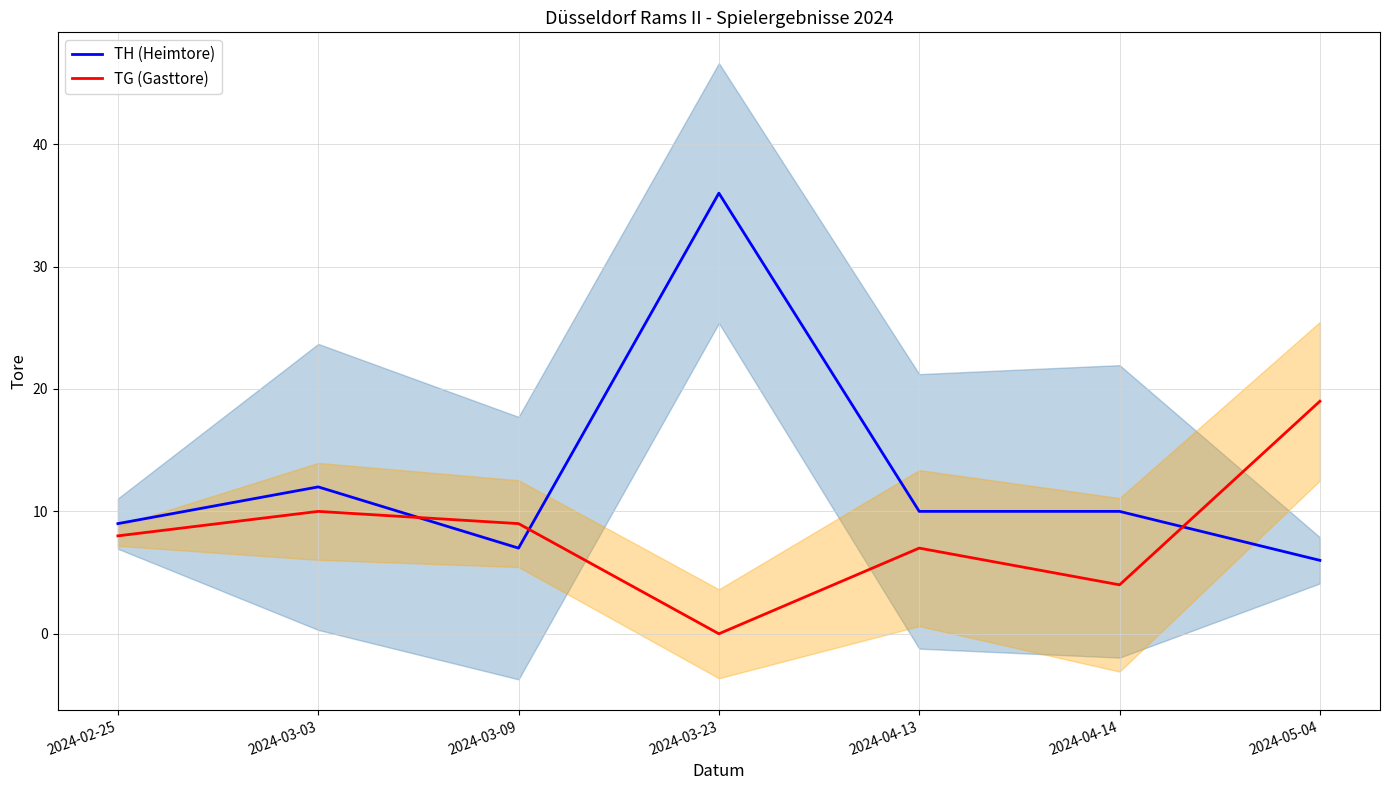

Which series has the largest total across all categories?

TH (Heimtore)